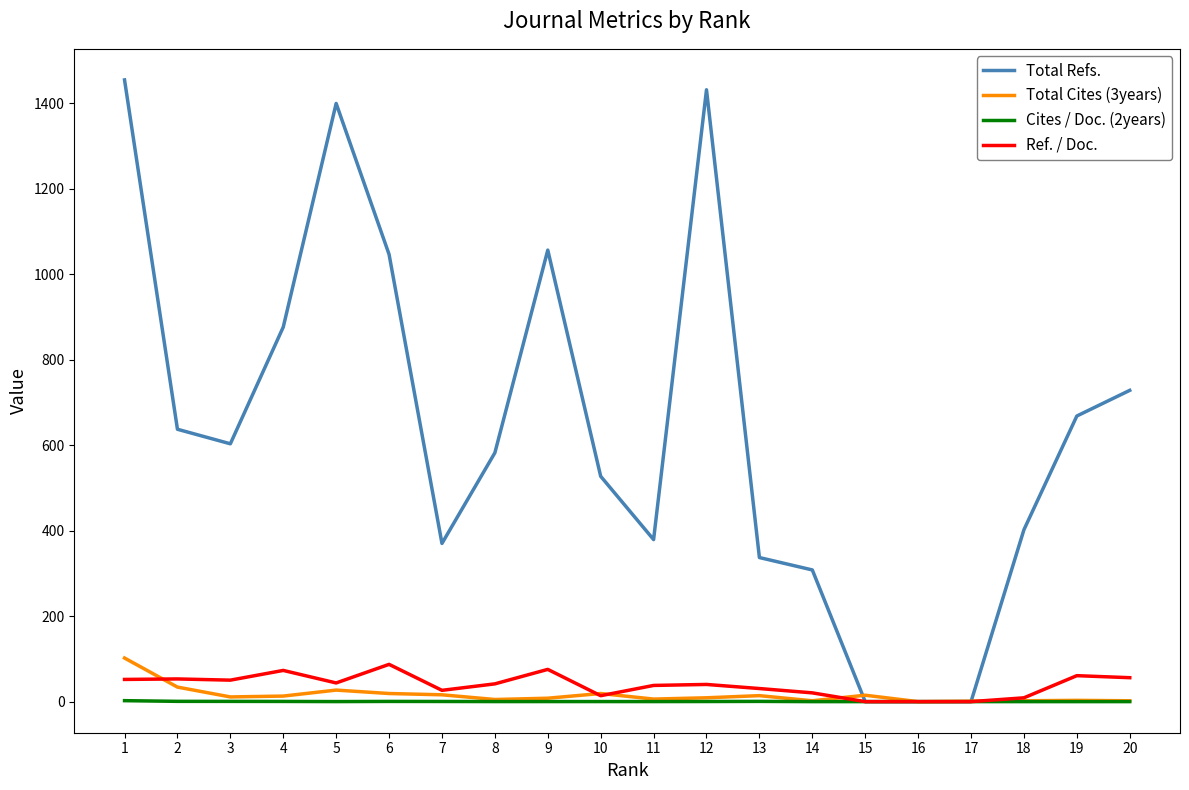

Which series has the widest spread of values?

Total Refs.